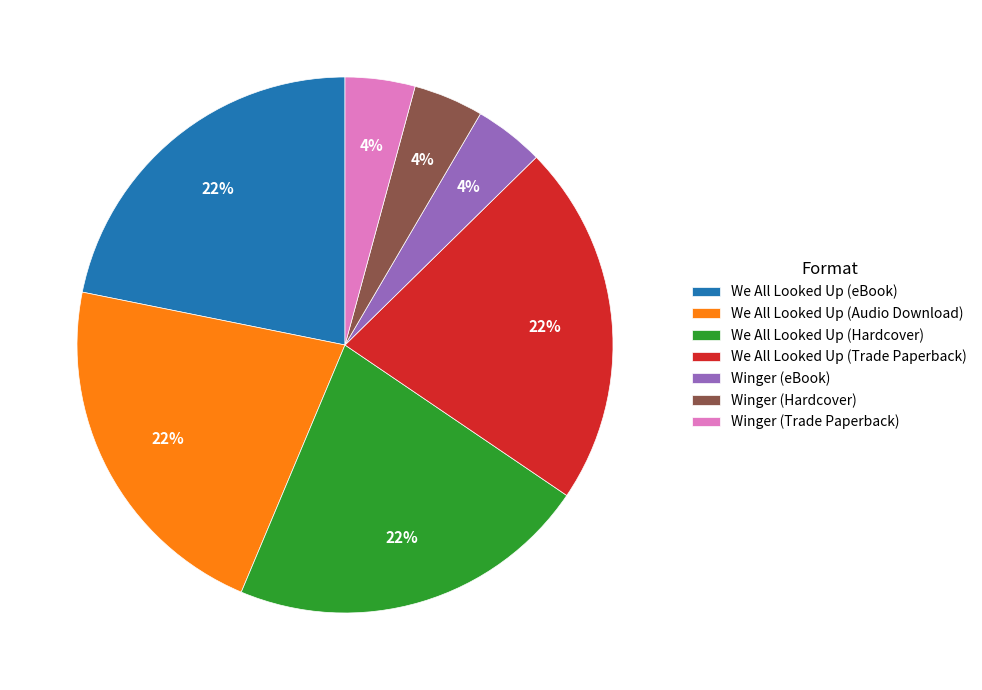

To the nearest percent, what is the combined percentage of We All Looked Up (Hardcover) and We All Looked Up (eBook)?

44%